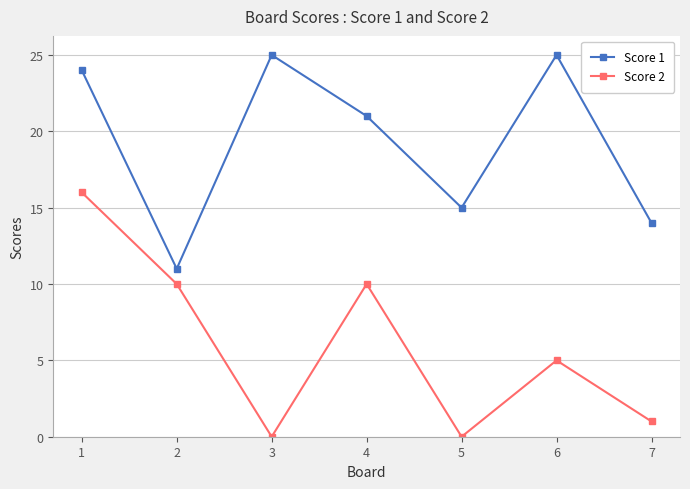

What is the sum of all Score 1 values?

135